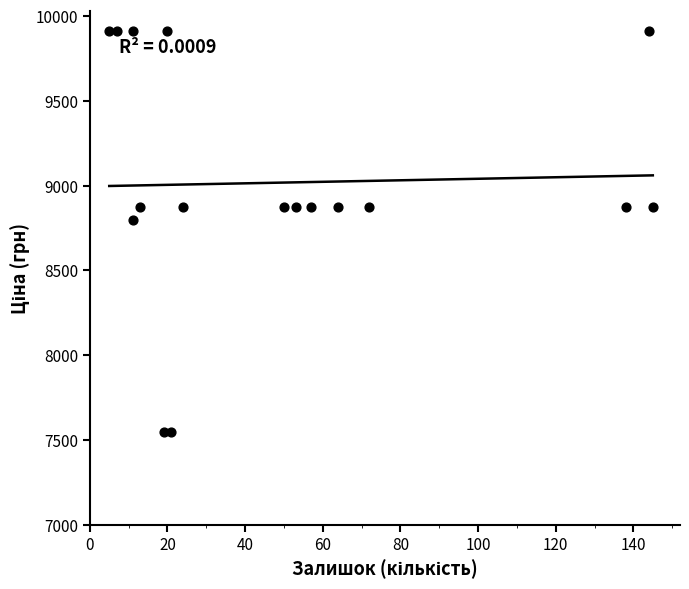

What is the range of Y values (max minus min)?

2362.6